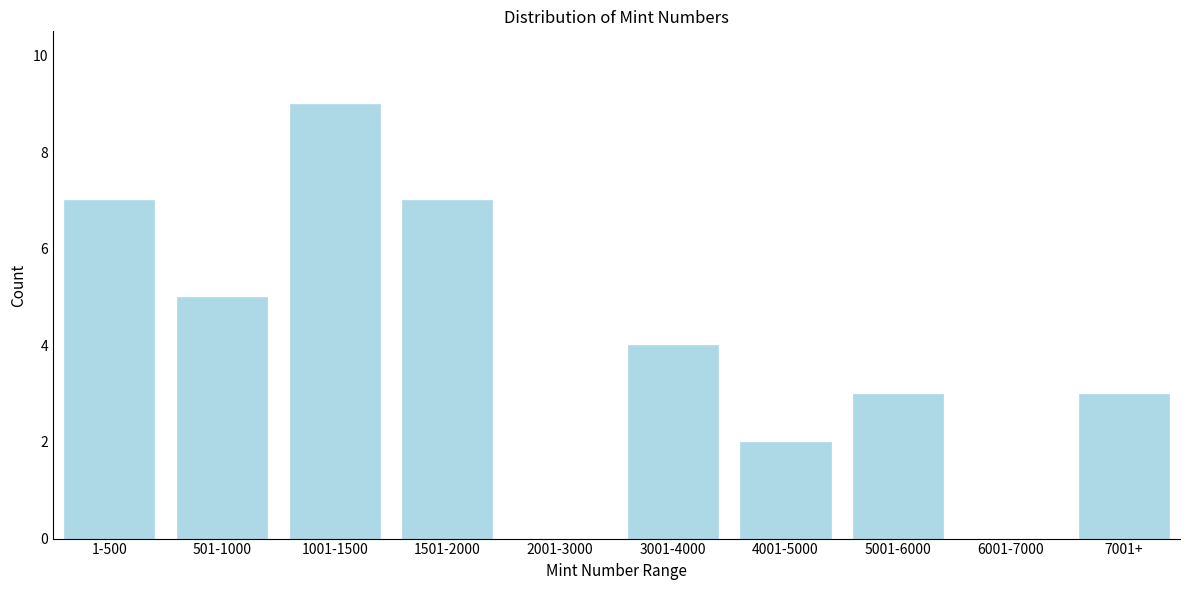

Reading left to right, transcribe all the data shown in this chart.

1-500=7	501-1000=5	1001-1500=9	1501-2000=7	2001-3000=0	3001-4000=4	4001-5000=2	5001-6000=3	6001-7000=0	7001+=3